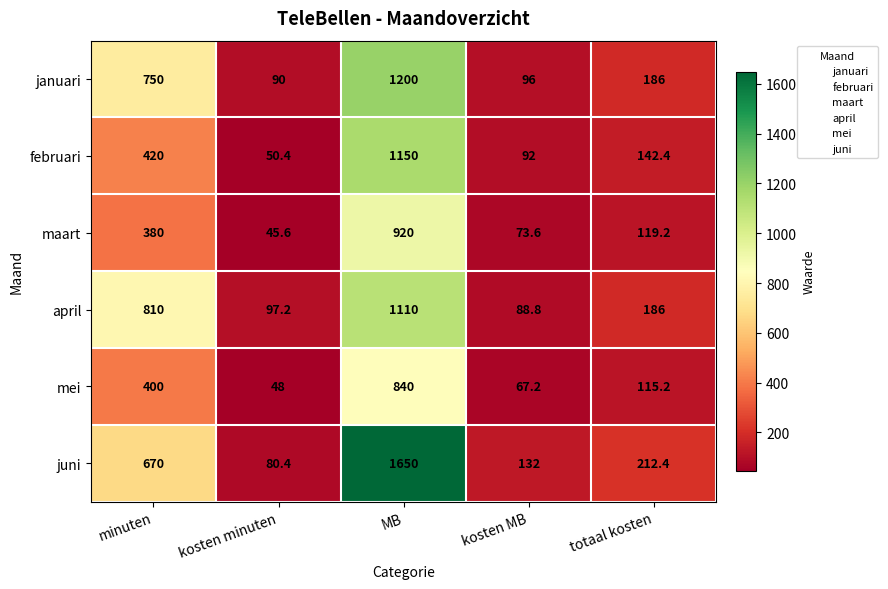

What is the sum of the mei values at minuten and MB?

1240.0